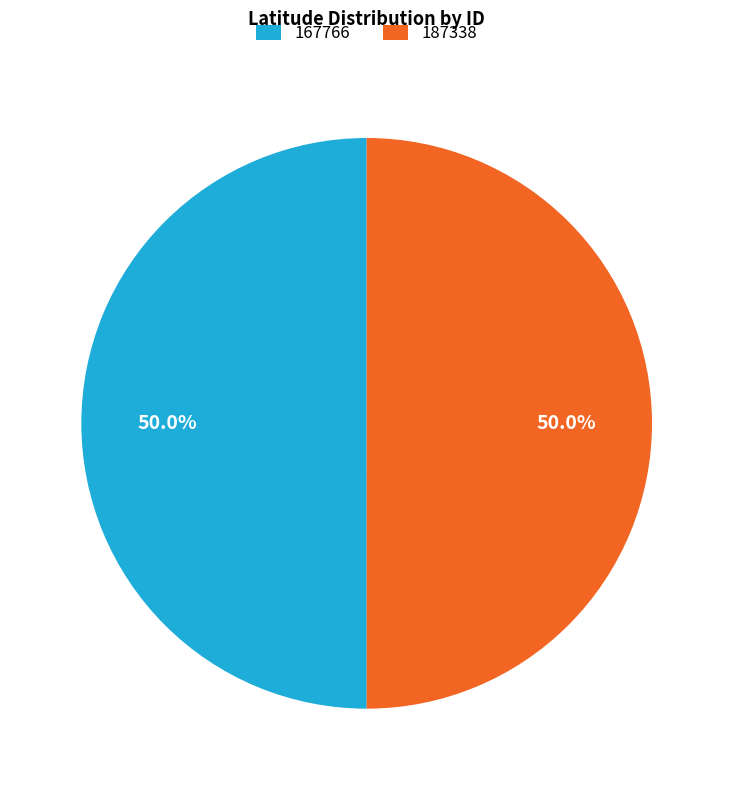

To the nearest percent, what is the combined percentage of 187338 and 167766?

100%